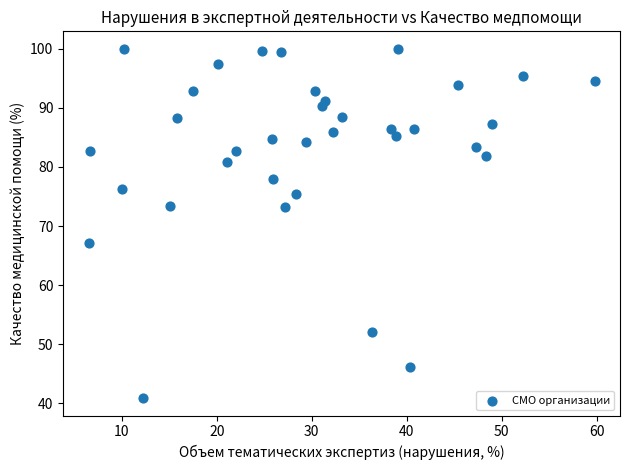

What is the range of Y values (max minus min)?

59.1